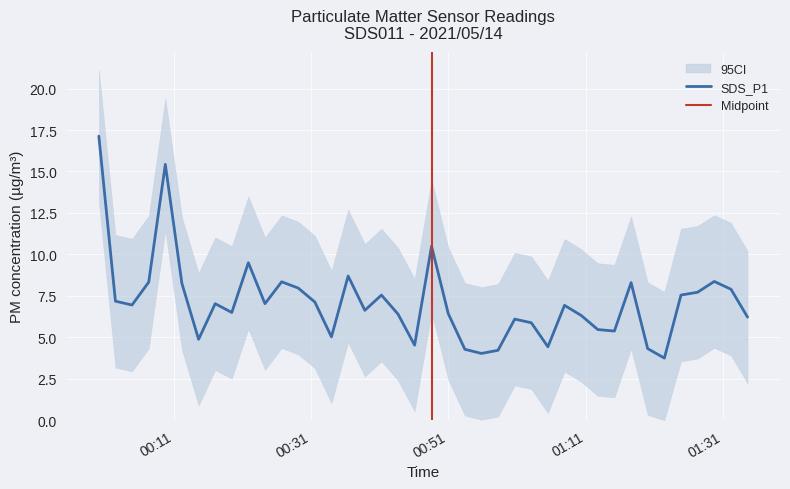

What is the maximum value for SDS_P1?

17.1